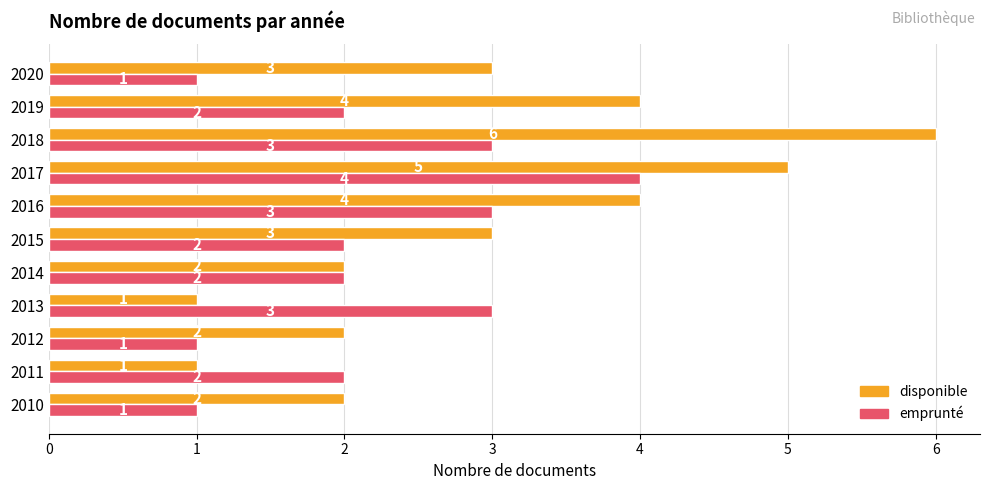

List the series in order of their peak value, lowest first.

emprunté, disponible